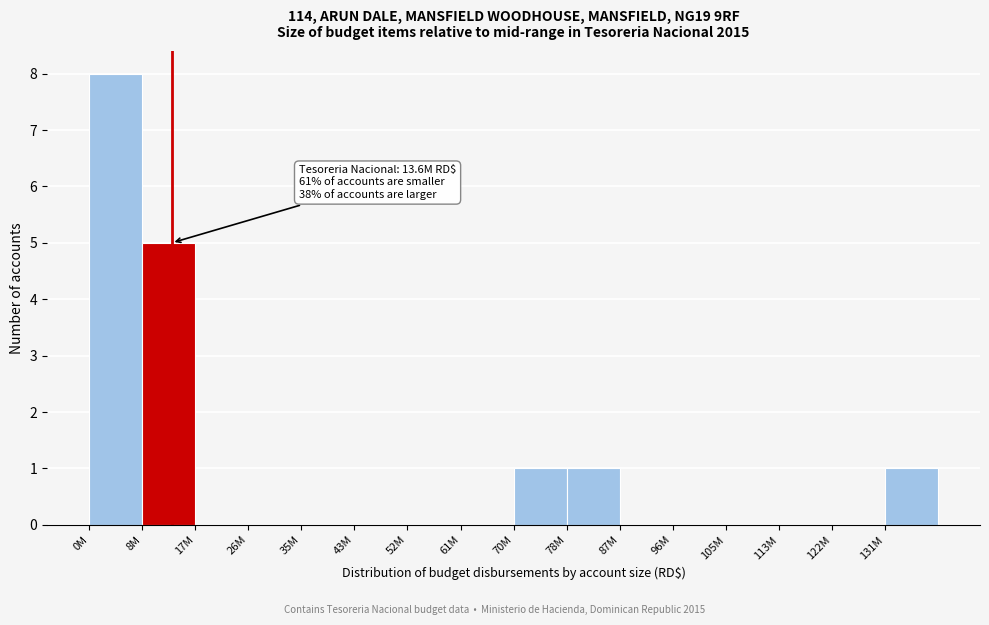

Reading right to left, list all the values displayed in this chart.

131M=1	122M=0	113M=0	105M=0	96M=0	87M=0	78M=1	70M=1	61M=0	52M=0	43M=0	35M=0	26M=0	17M=0	8M=5	0M=8